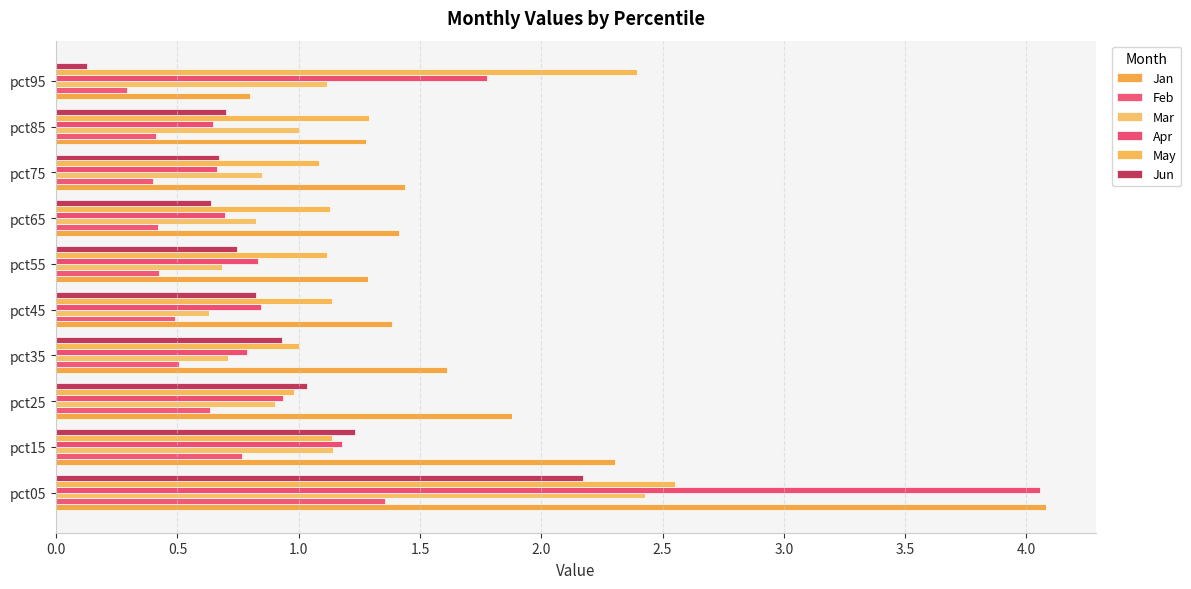

At how many categories does at least one series exceed 2?

3